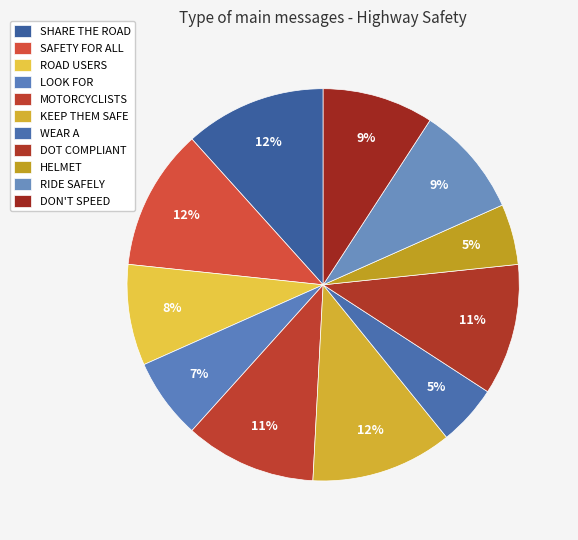

Is it true that SAFETY FOR ALL is 24% of the pie?

False